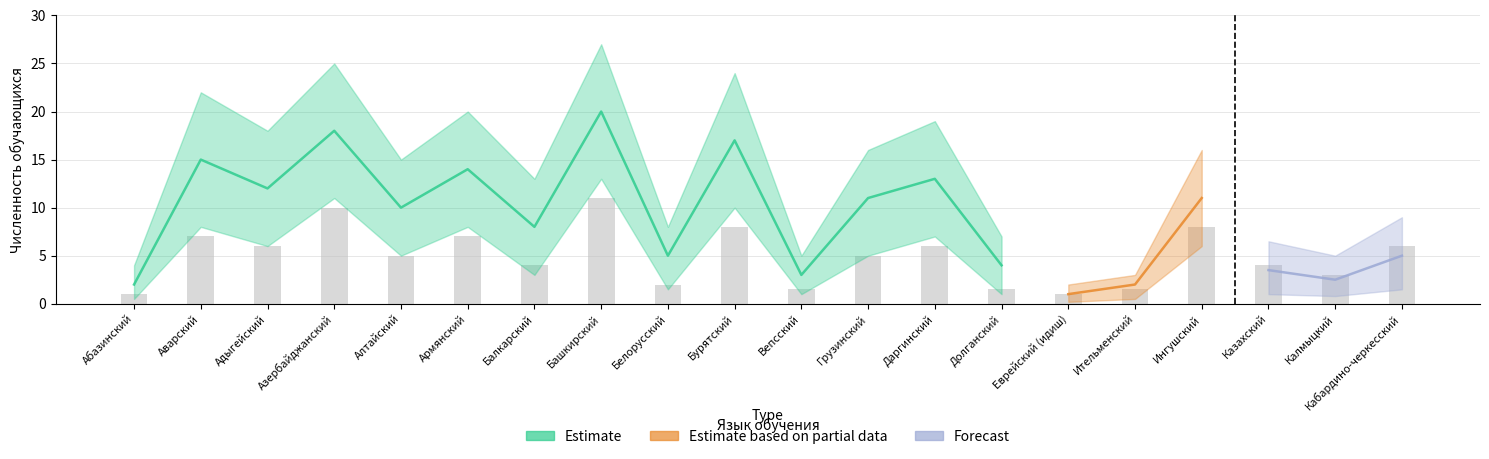

Which series has the largest range (max minus min)?

Estimate